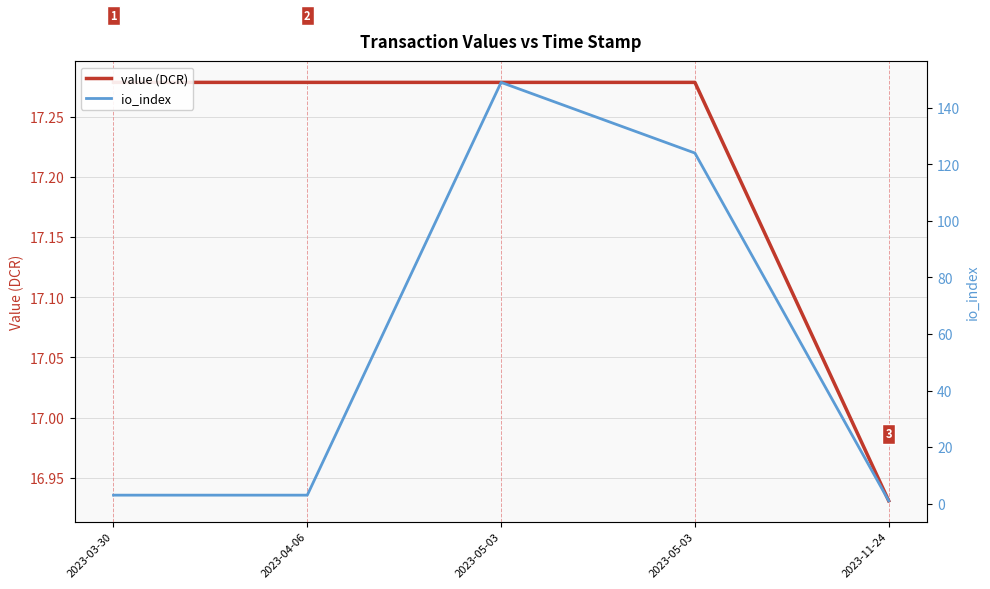

Where does the value (DCR) series first go above 17?

2023-03-30